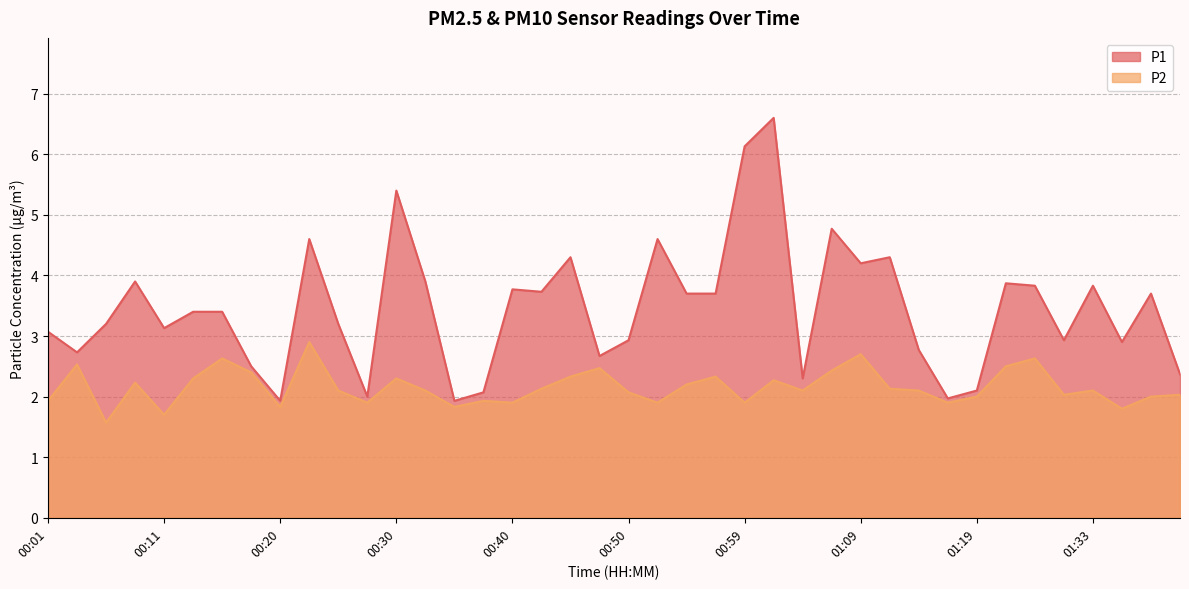

Which series has the largest total across all categories?

P1